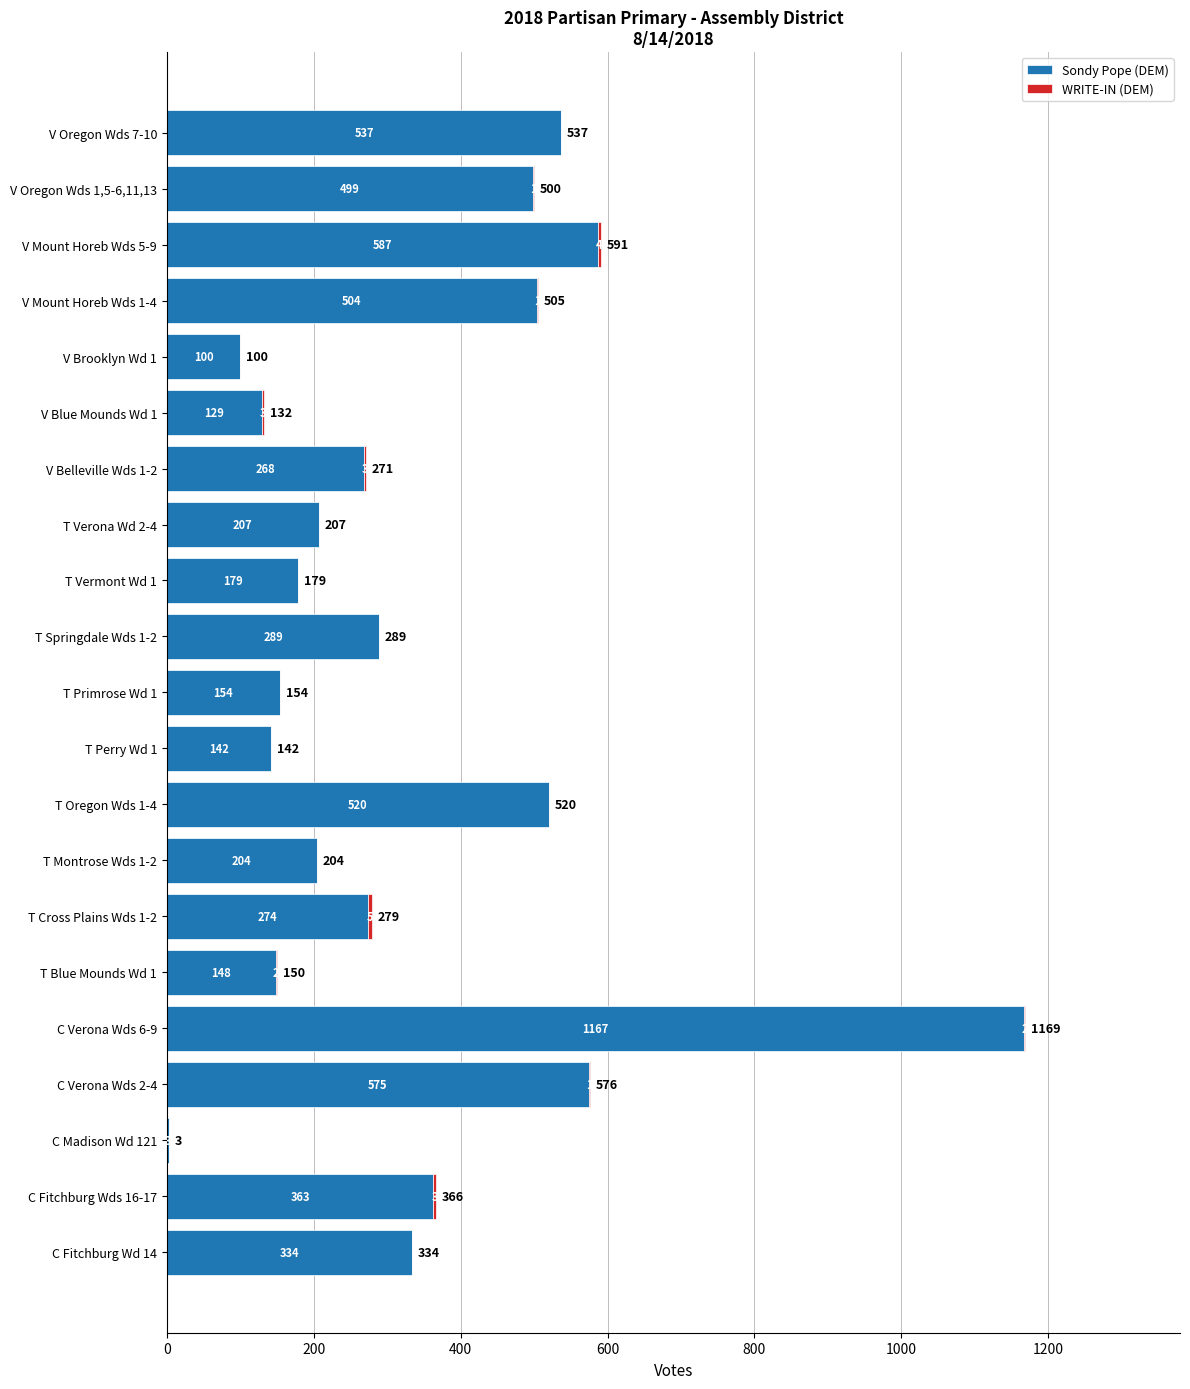

The Sondy Pope (DEM) series shows 1592 at C Verona Wds 6-9. True or false?

False